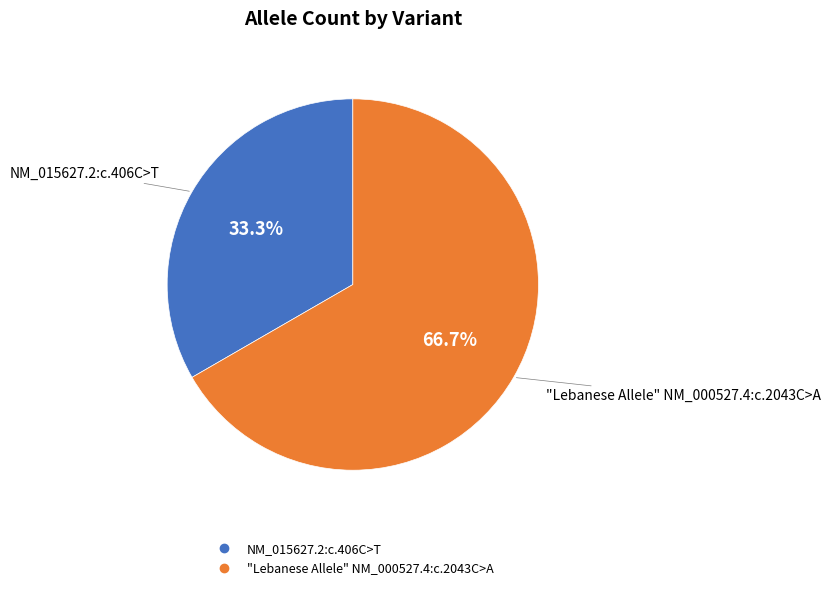

What is the majority slice?

"Lebanese Allele" NM_000527.4:c.2043C>A